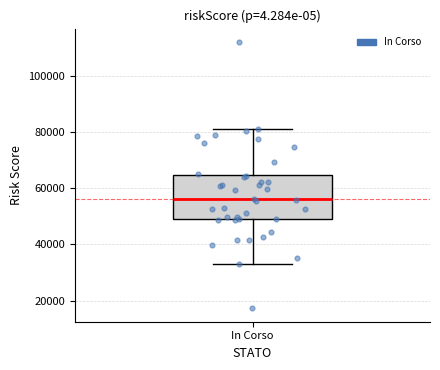

Where does the upper whisker of the box for In Corso end on the y-axis? The values are not printed on the chart, so give them approximately, as read against the axis.

80000